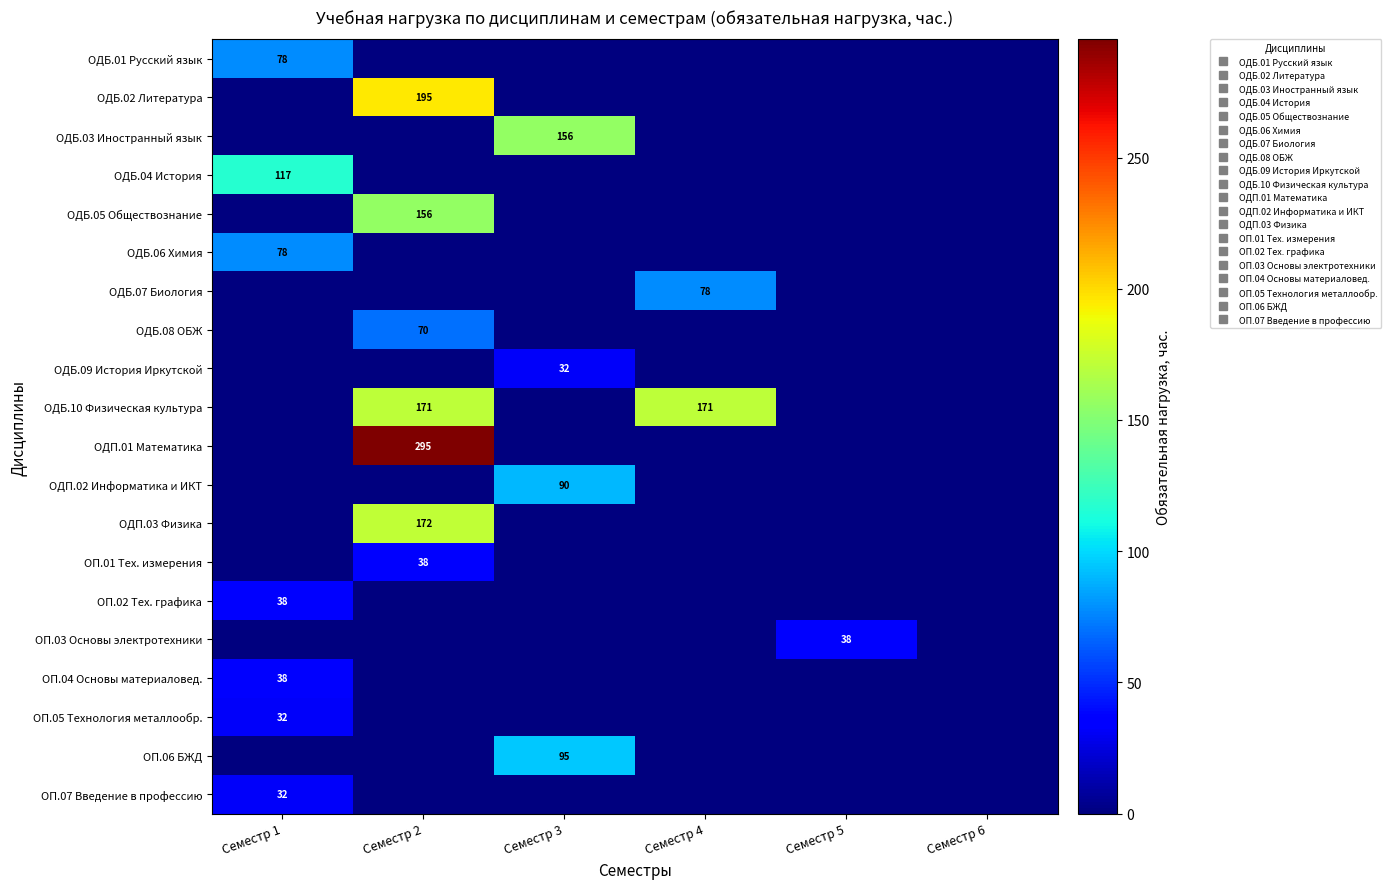

Where is ОДБ.02 Литература nearest to the value 97?

Семестр 1